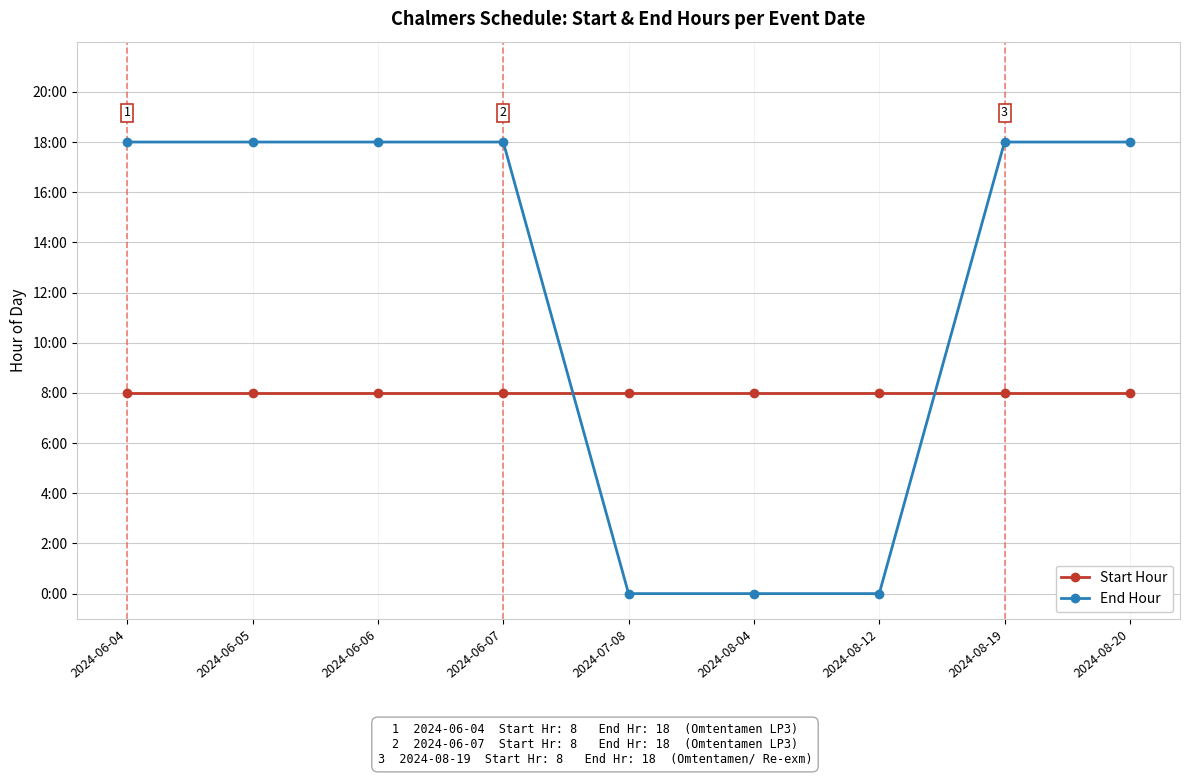

What are all the series names shown in the legend?

Start Hour, End Hour